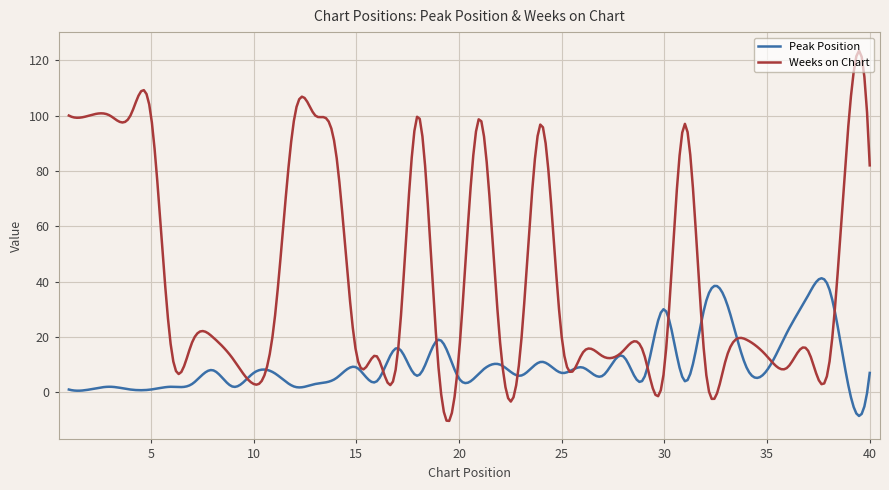

Which series has the largest total across all categories?

Weeks on Chart